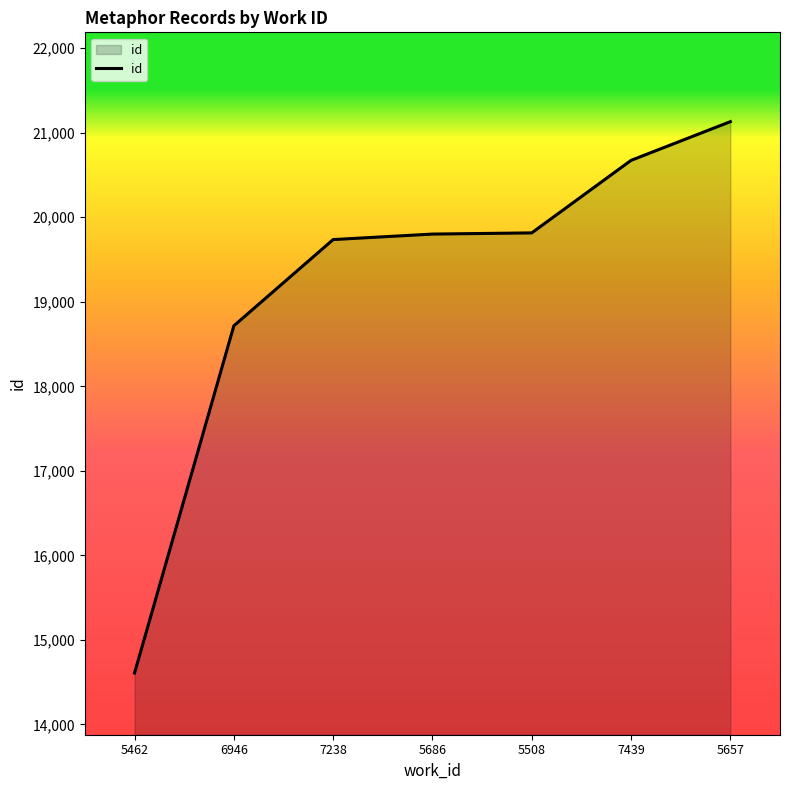

At which label is the value closest to 17870?

6946